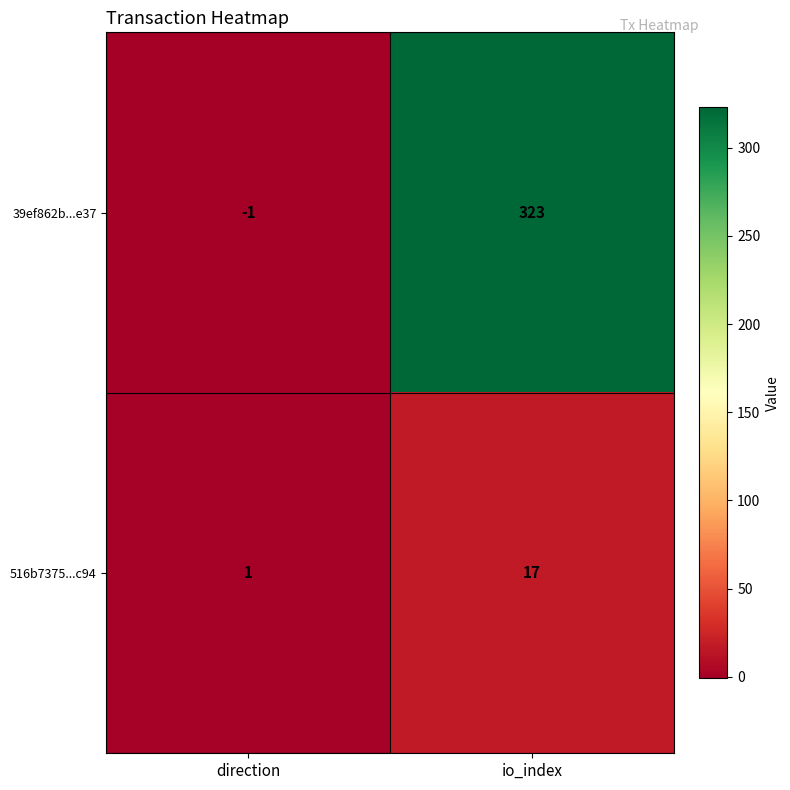

The 516b7375...c94 series shows 7 at io_index. True or false?

False